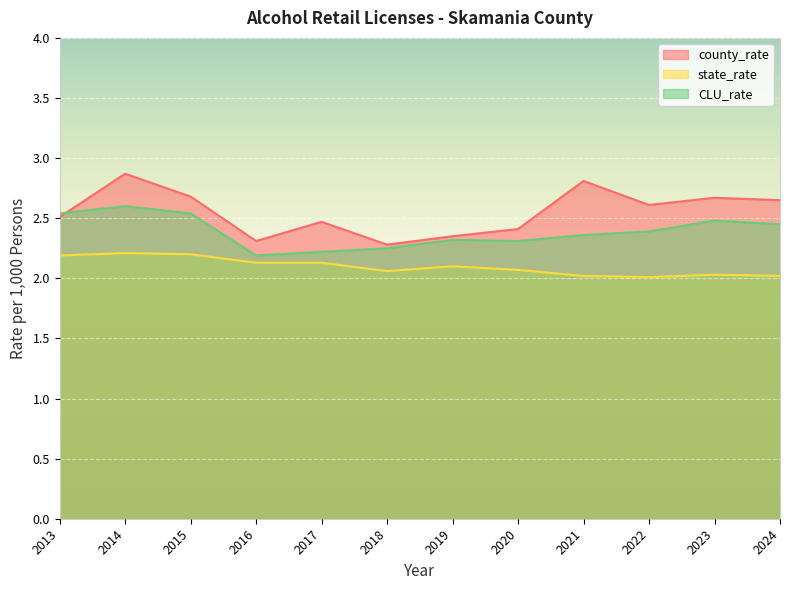

Which has a higher value, 2016 or 2019?

2019